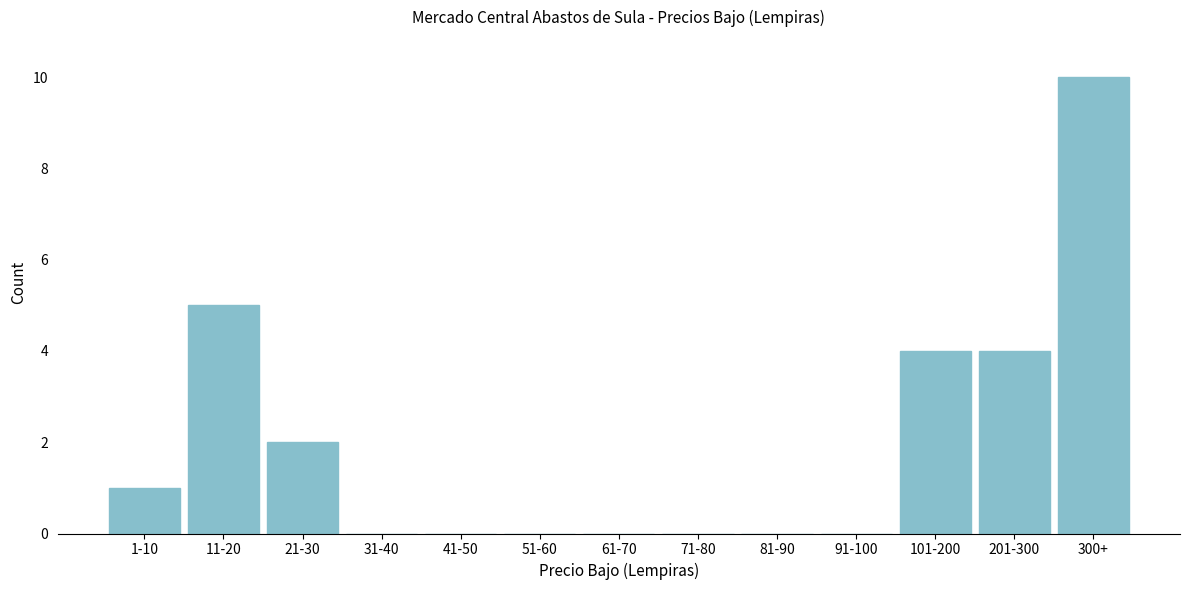

Reading right to left, list all the values displayed in this chart.

300+=10	201-300=4	101-200=4	91-100=0	81-90=0	71-80=0	61-70=0	51-60=0	41-50=0	31-40=0	21-30=2	11-20=5	1-10=1